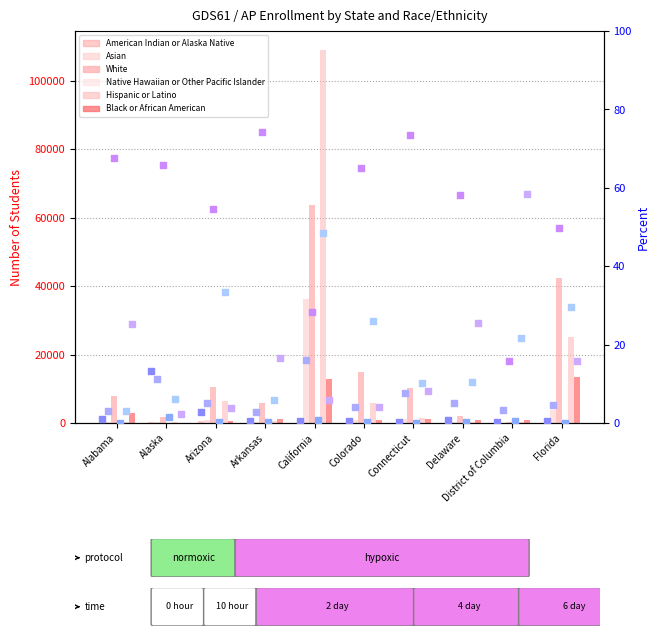

What are all the series names shown in the legend?

American Indian or Alaska Native, Asian, White, Native Hawaiian or Other Pacific Islander, Hispanic or Latino, Black or African American